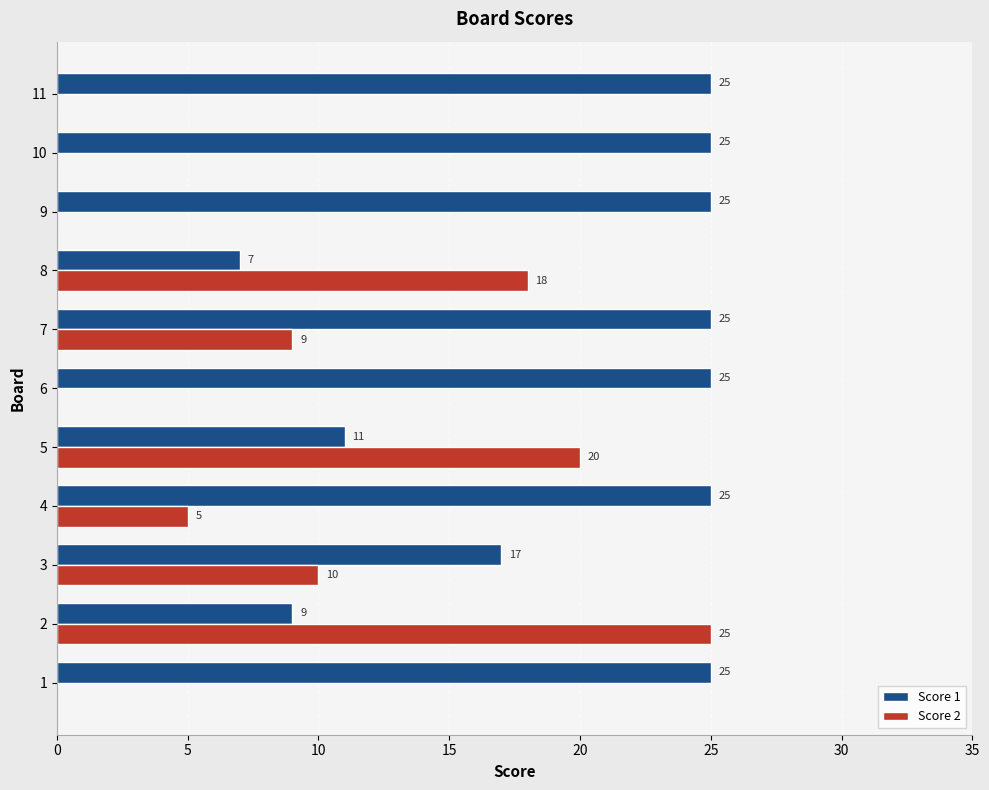

At which label is Score 1 closest to 16?

3